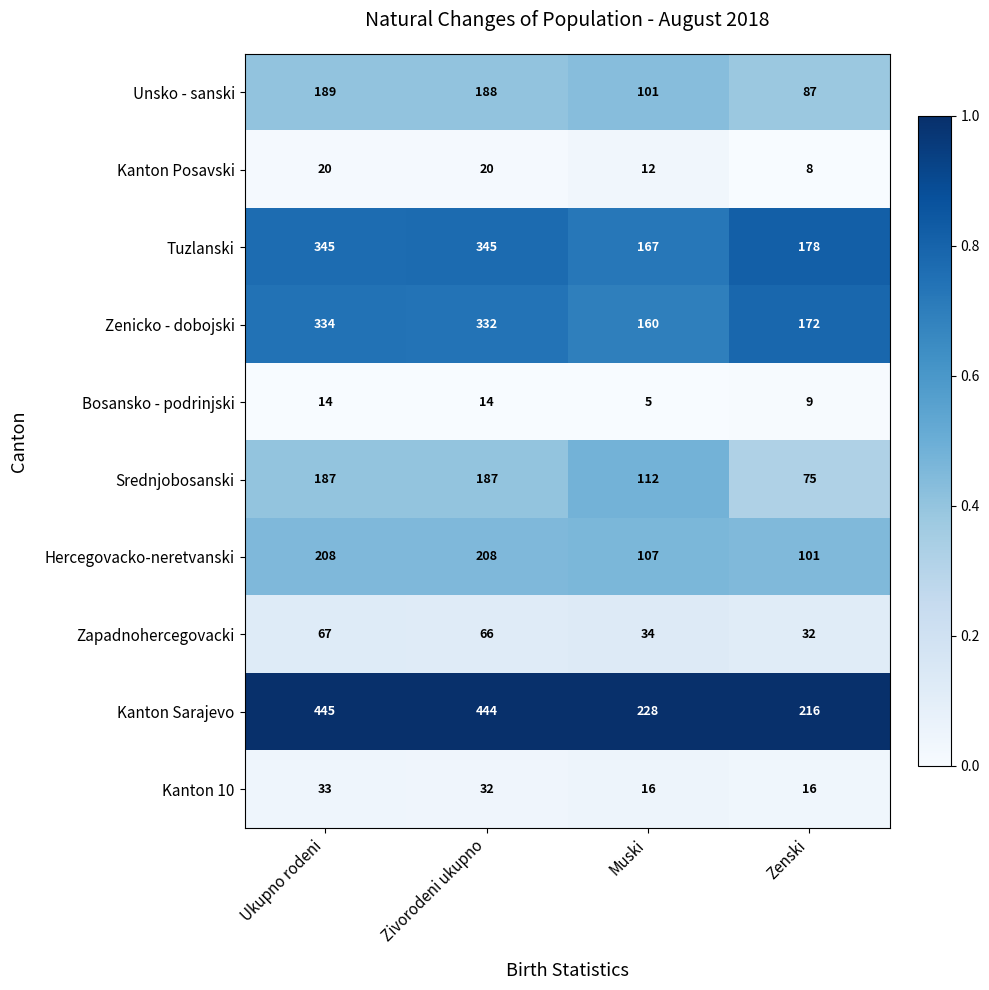

What is the maximum value shown in the chart?

445